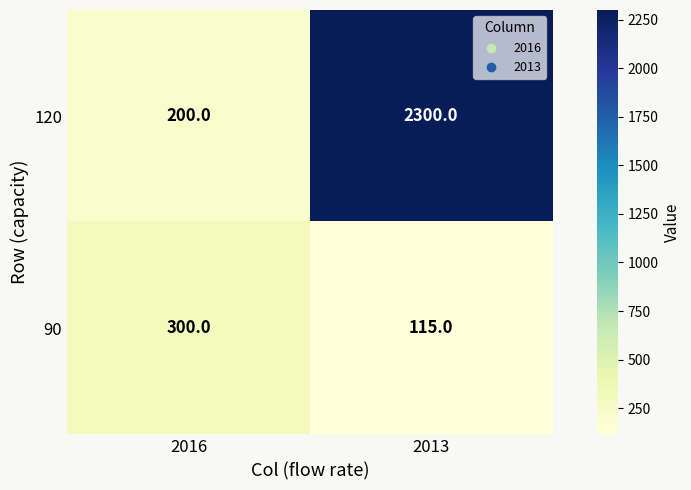

Read the 120 value at 2016, to the nearest 10.

200